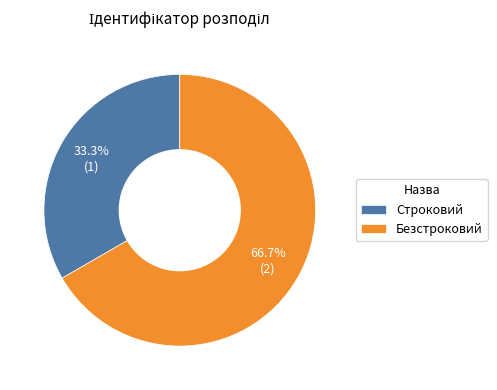

How many slices are in this pie chart?

2